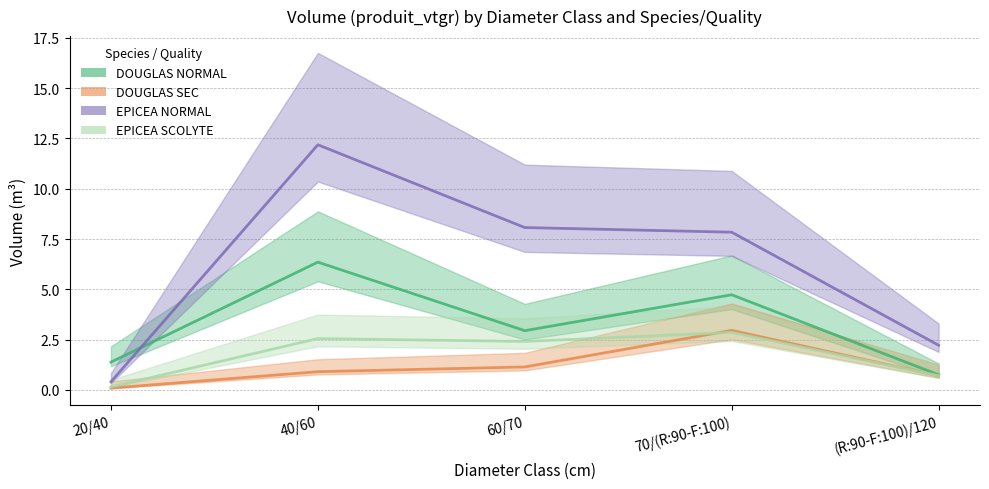

List the series in order of their peak value, highest first.

EPICEA NORMAL, DOUGLAS NORMAL, DOUGLAS SEC, EPICEA SCOLYTE